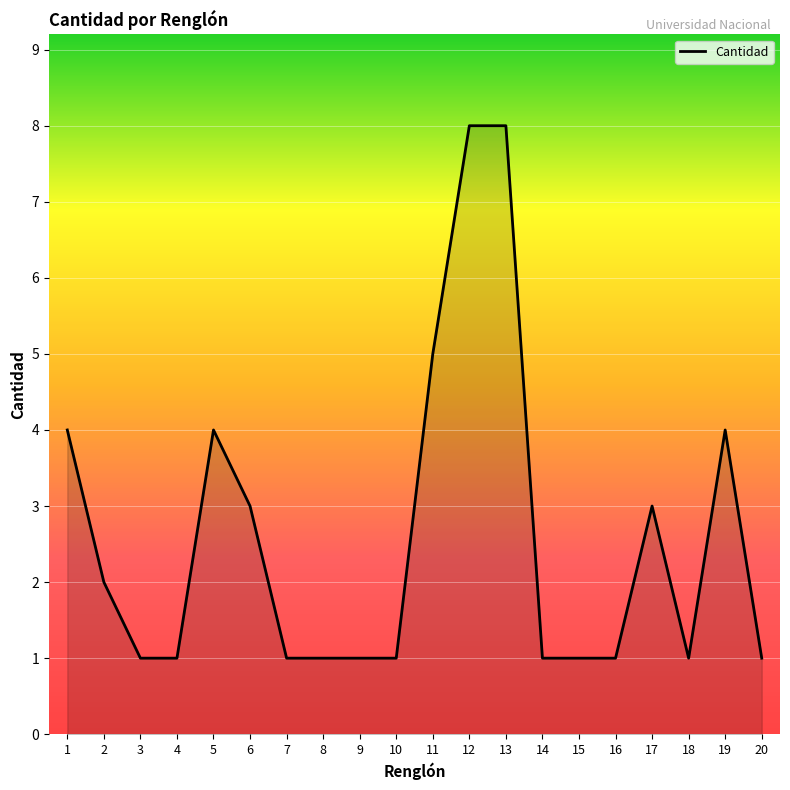

What is the difference between the second highest and minimum values?

7